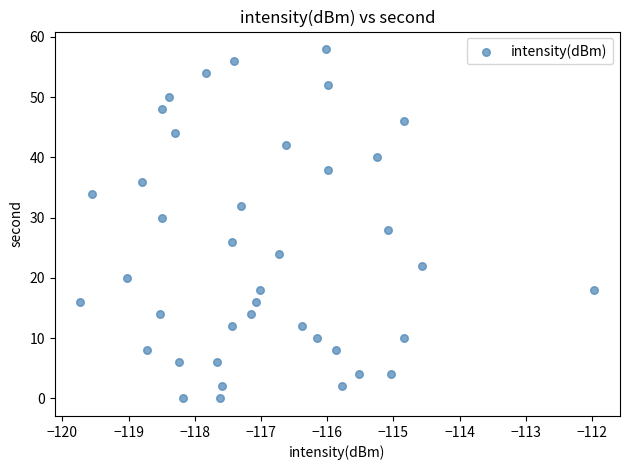

What is the range of Y values (max minus min)?

58